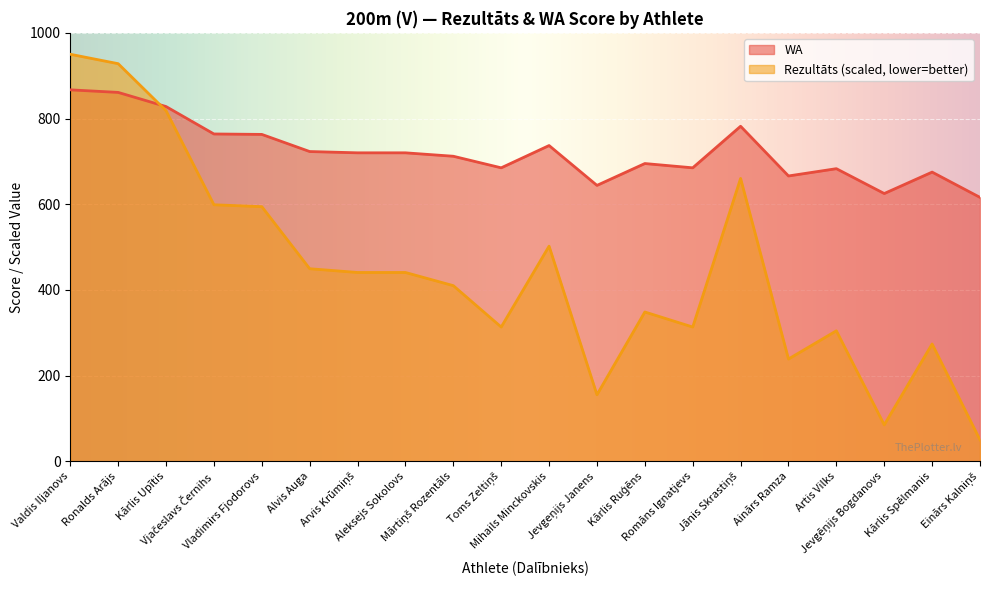

What is the smallest value displayed?

50.0